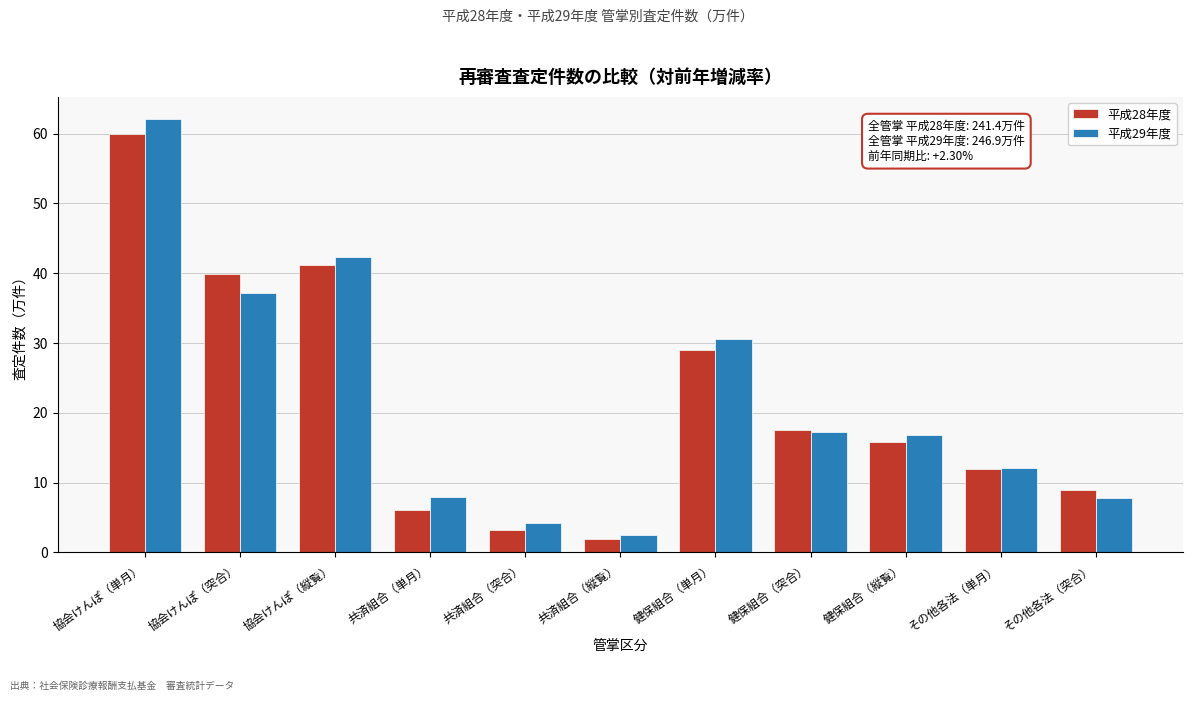

At which label does 平成28年度 first exceed 15?

協会けんぽ（単月）